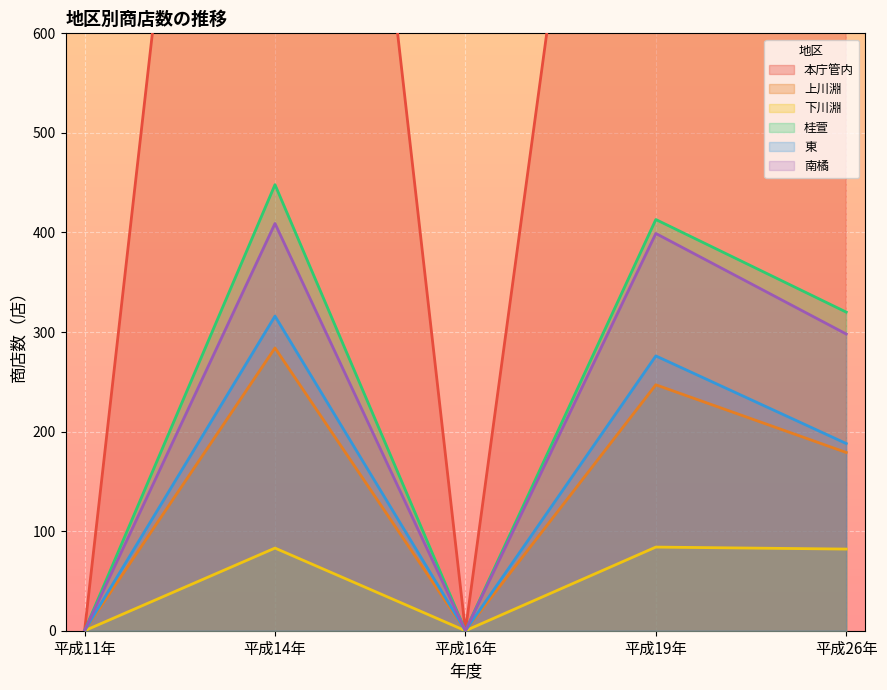

Reading right to left, extract all data points from this chart.

本庁管内: 平成26年=947	平成19年=1405	平成16年=0	平成14年=1685	平成11年=0
上川淵: 平成26年=179	平成19年=247	平成16年=0	平成14年=284	平成11年=0
下川淵: 平成26年=82	平成19年=84	平成16年=0	平成14年=83	平成11年=0
桂萱: 平成26年=320	平成19年=413	平成16年=0	平成14年=448	平成11年=0
東: 平成26年=188	平成19年=276	平成16年=0	平成14年=316	平成11年=0
南橘: 平成26年=298	平成19年=399	平成16年=0	平成14年=409	平成11年=0